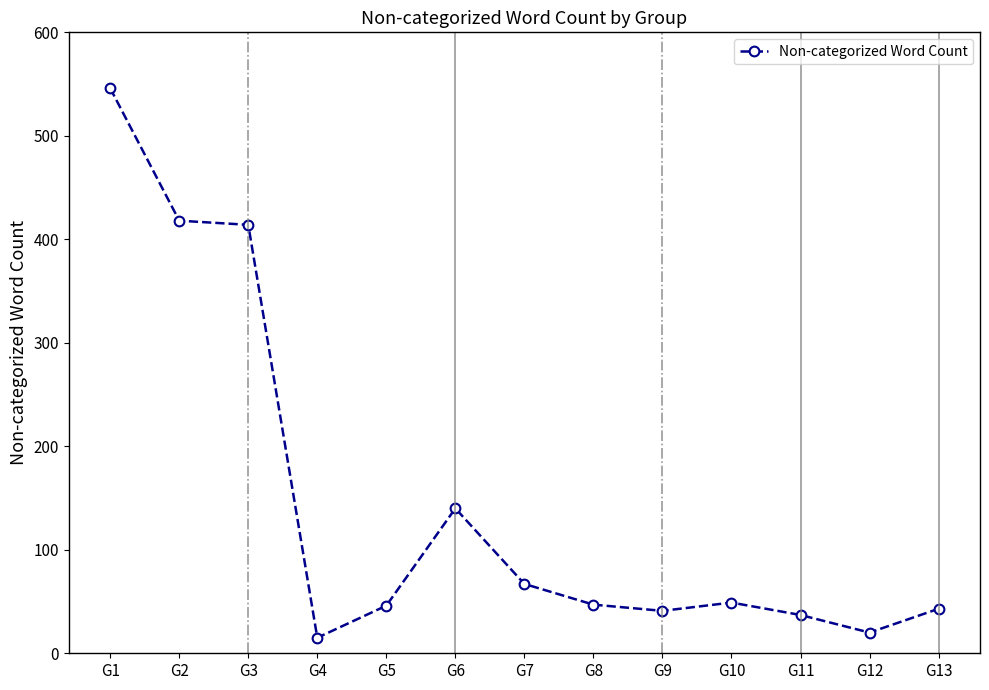

True or false: the data shows 359 at G1.

False